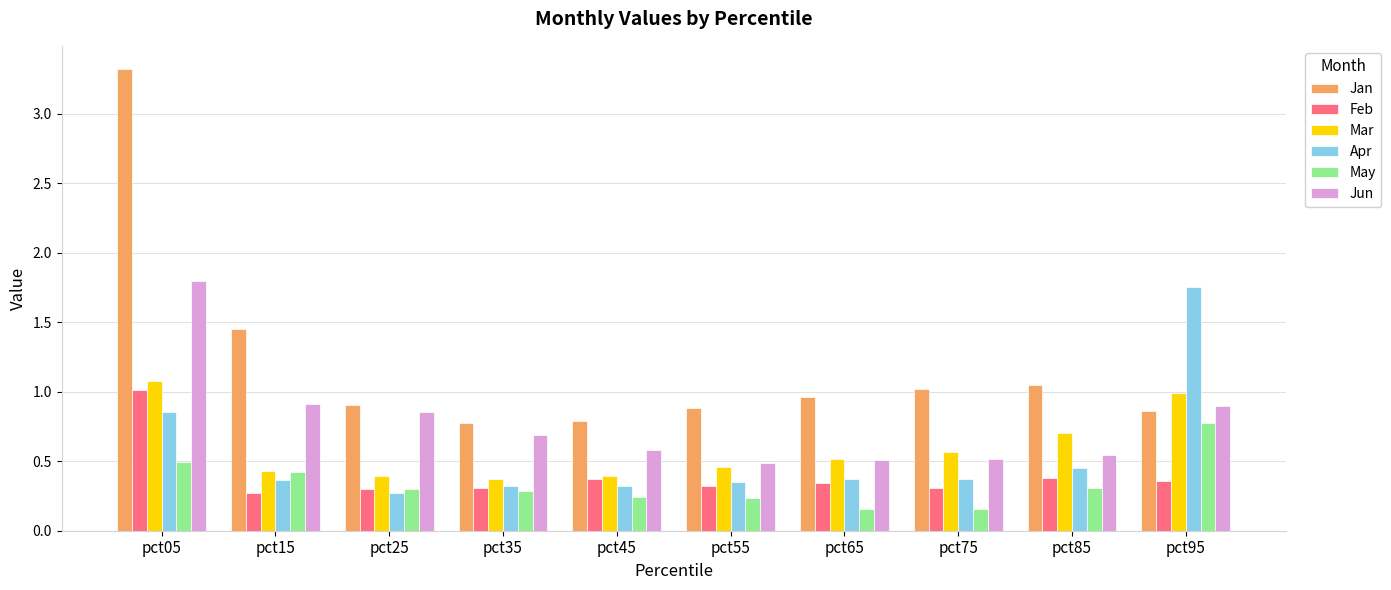

Is the value of Feb at pct15 greater than the value of Jan at pct25?

No